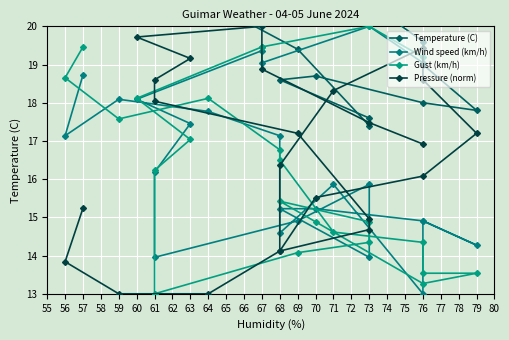

What value does the Gust (km/h) series have at 59?

17.6